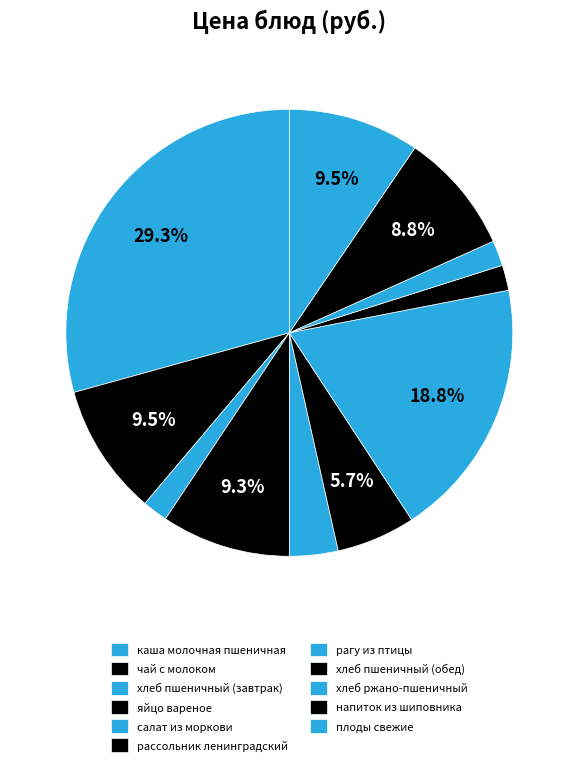

What portion of the pie excludes чай с молоком?

90.5%